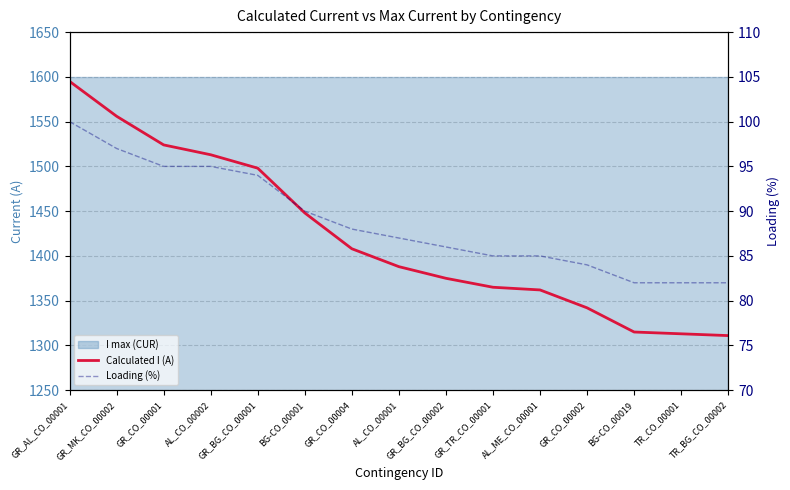

At which category does the chart reach its minimum across all series?

BG-CO_00019